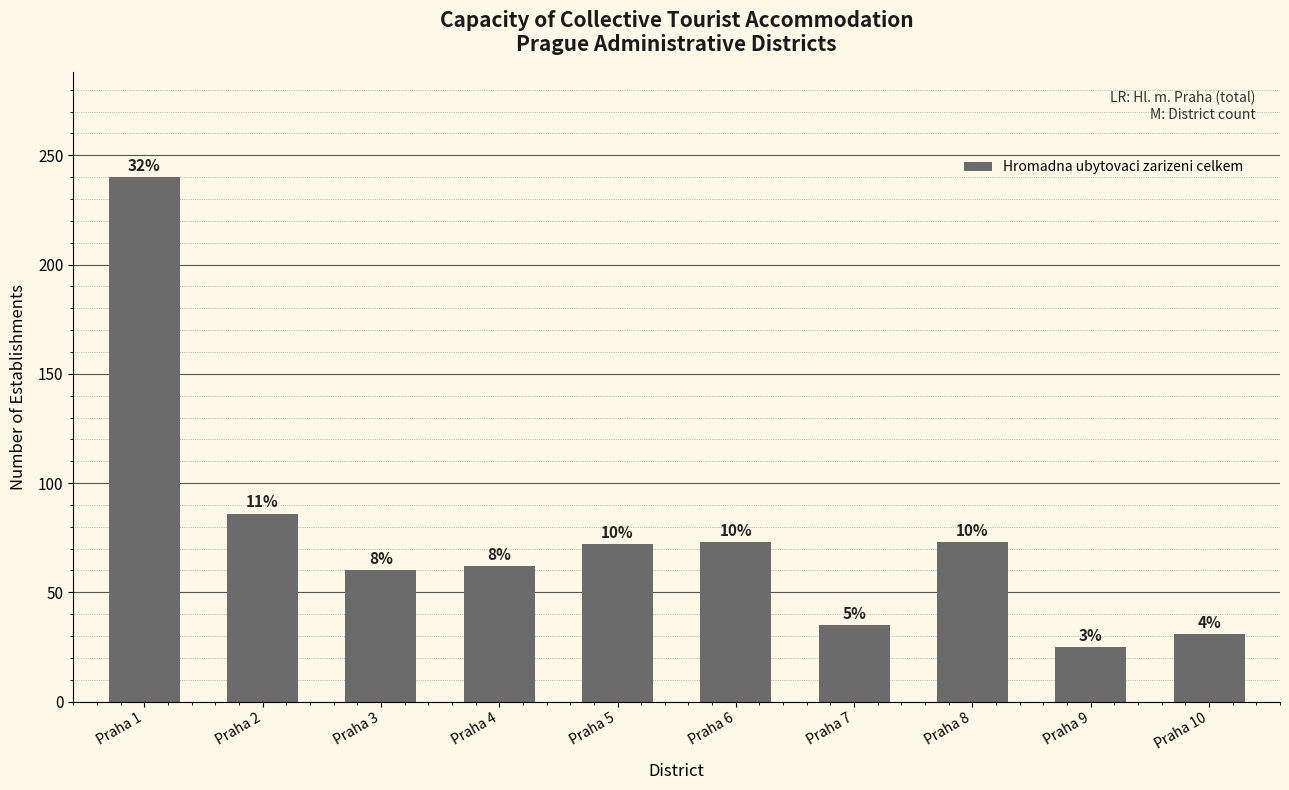

What is the change in value from Praha 2 to Praha 5?

-14